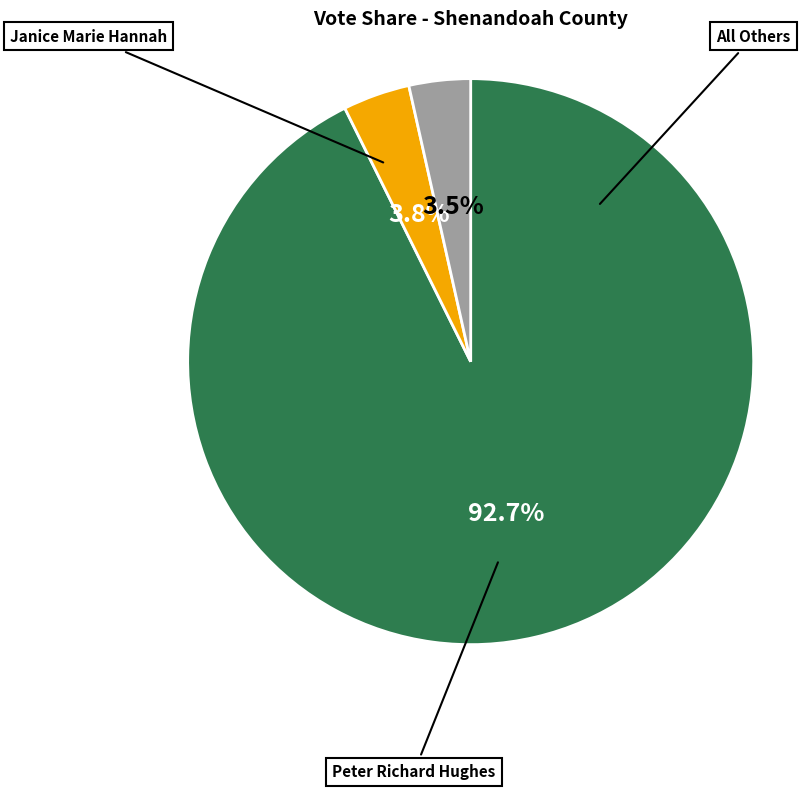

Does any single category account for the majority?

Yes